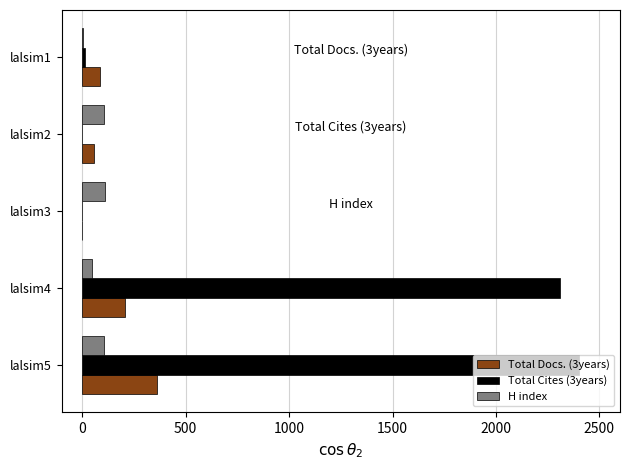

Is the value of H index at lalsim4 greater than the value of Total Cites (3years) at lalsim5?

No